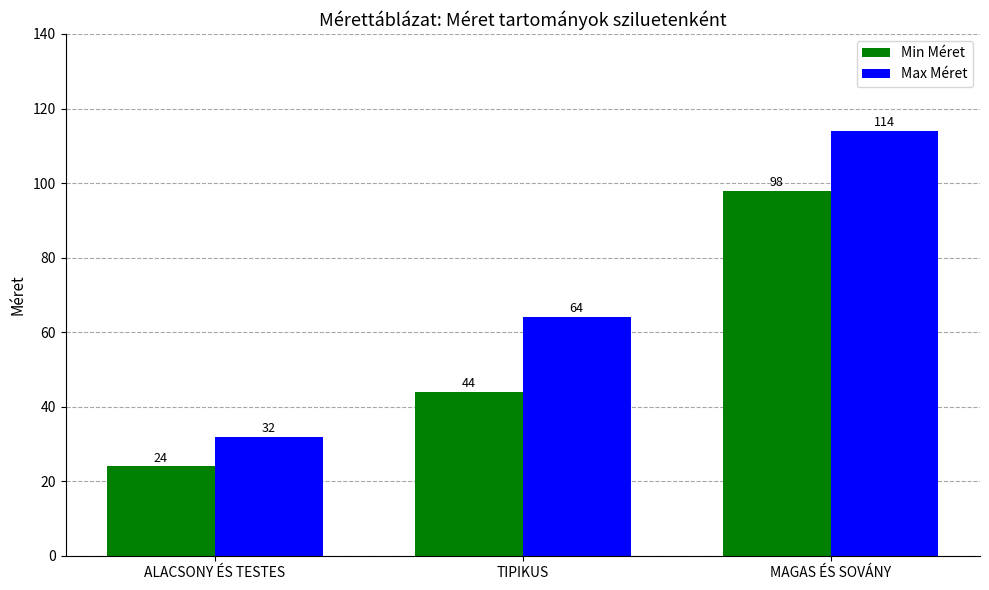

What is the difference between the maximum and minimum values in the Max Méret series?

82